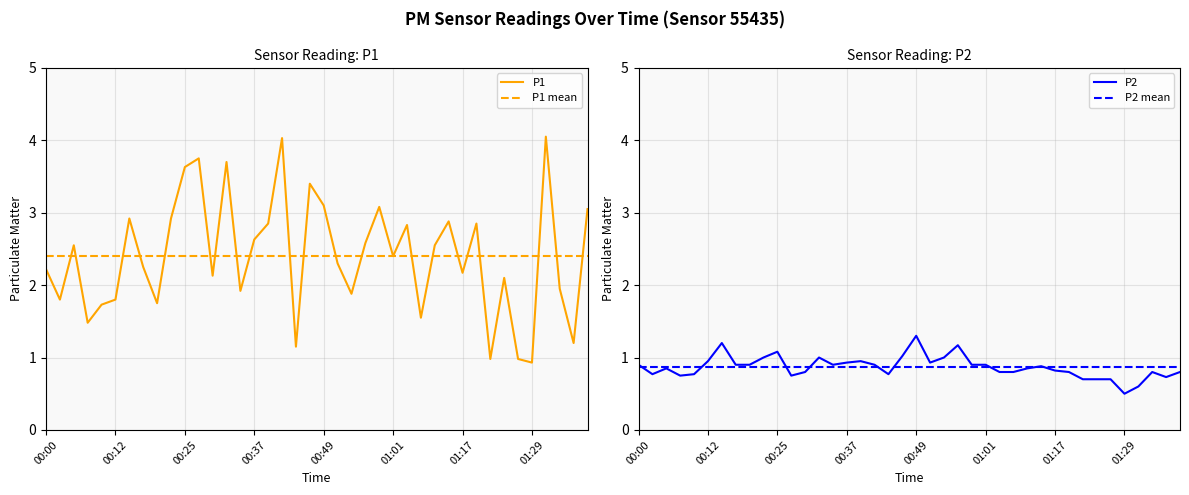

At which category does the chart reach its peak across all series?

01:34